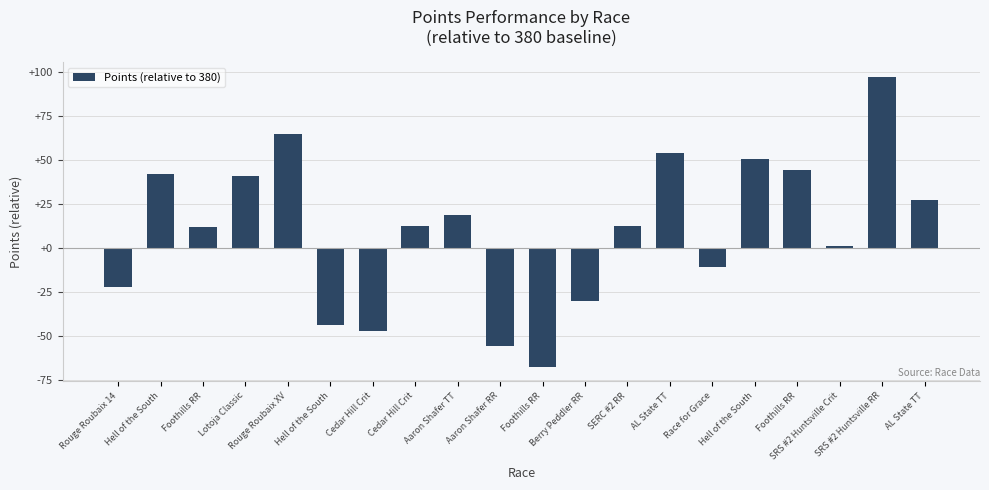

How many series are shown in this chart?

1